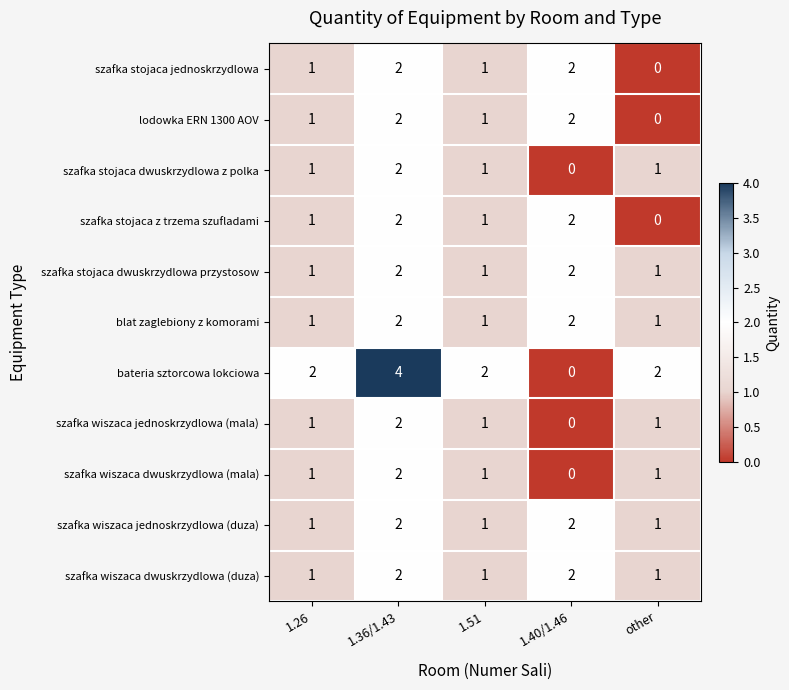

Which series has the largest range (max minus min)?

bateria sztorcowa lokciowa